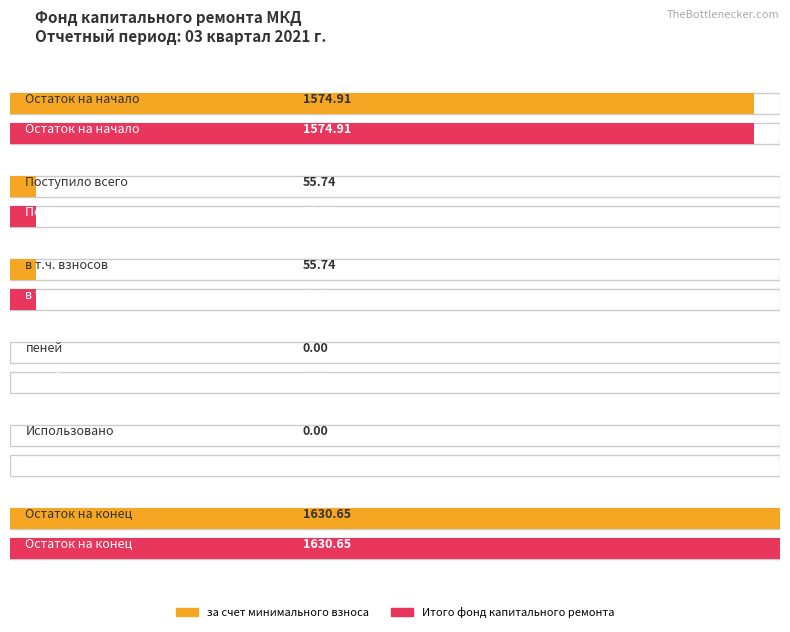

What is the sum of all Итого фонд капитального ремонта values?

3317.0